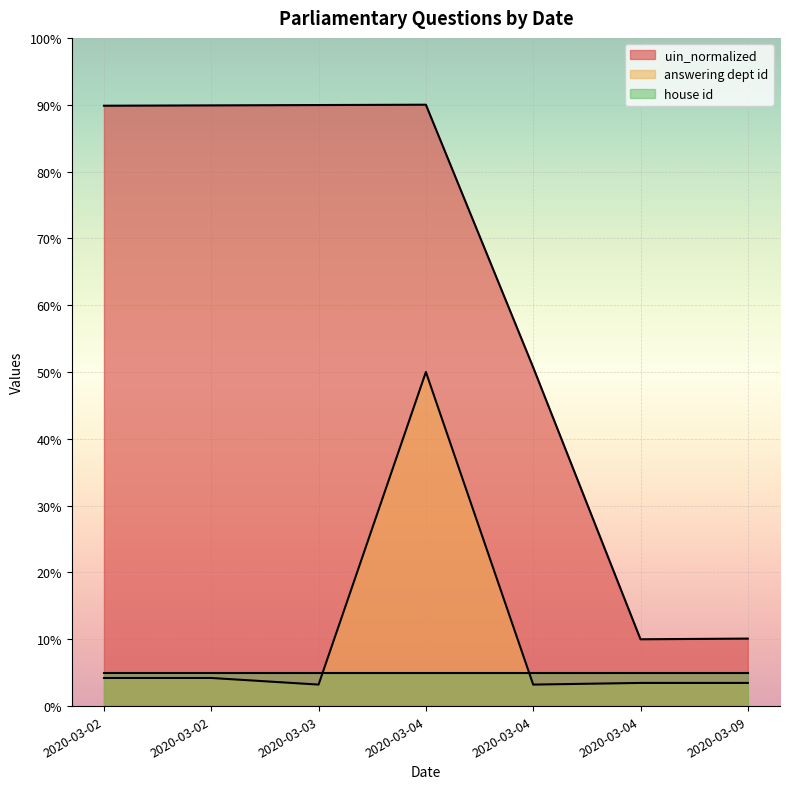

True or false: answering dept id and uin_normalized intersect in this chart.

False